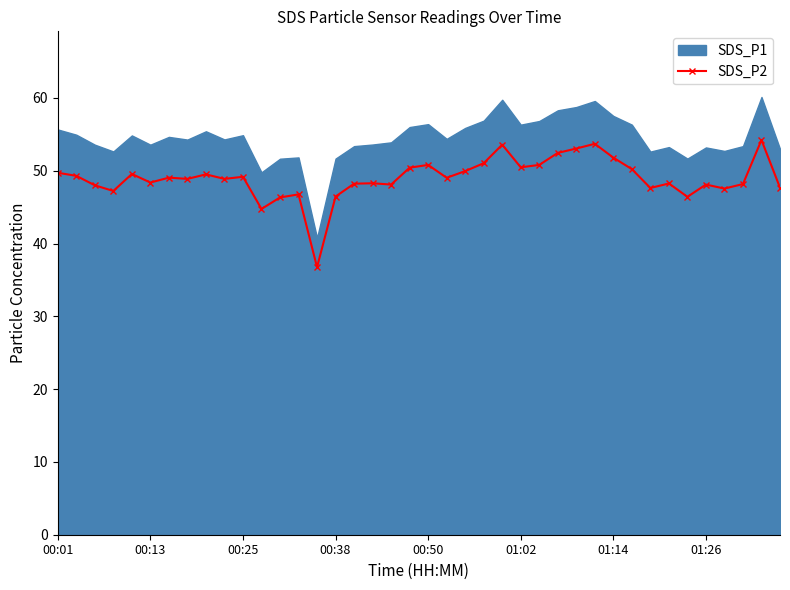

What is the minimum value for SDS_P2?

36.8